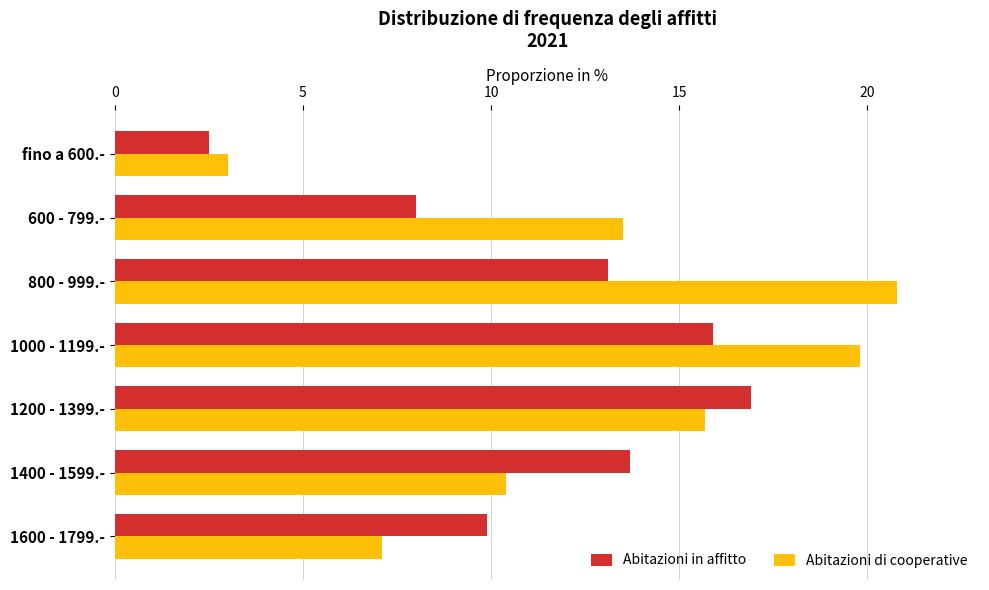

What is the difference between the maximum and minimum values in the Abitazioni di cooperative series?

17.8